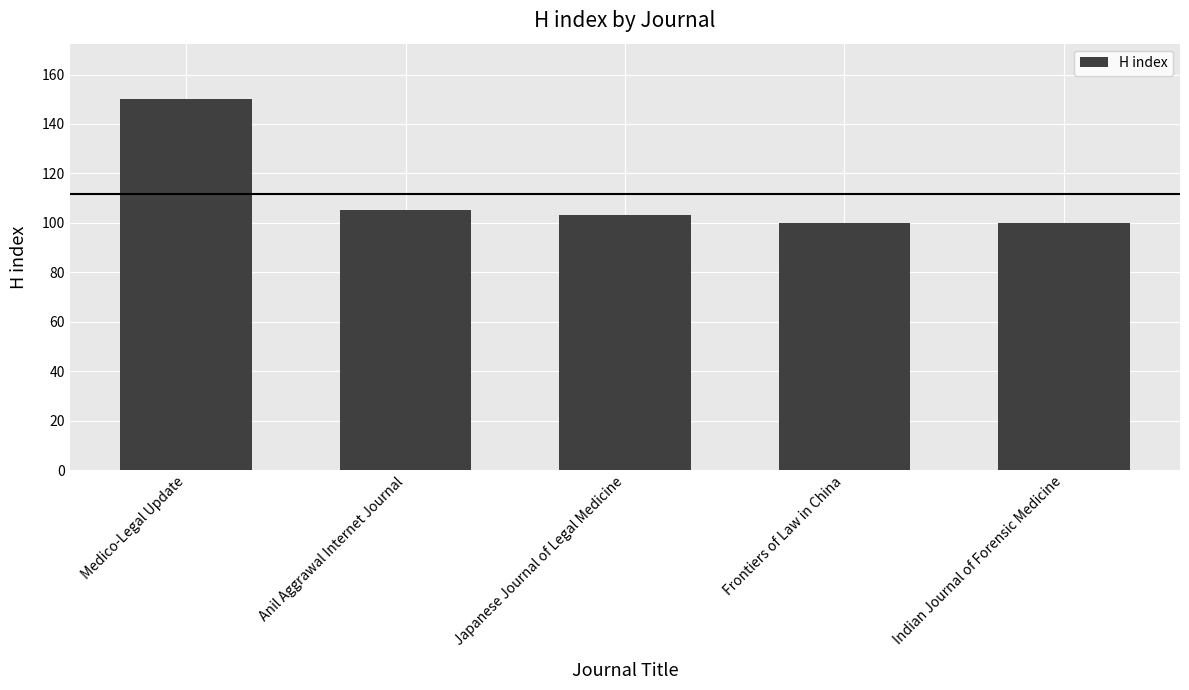

How many bars are there in total?

5